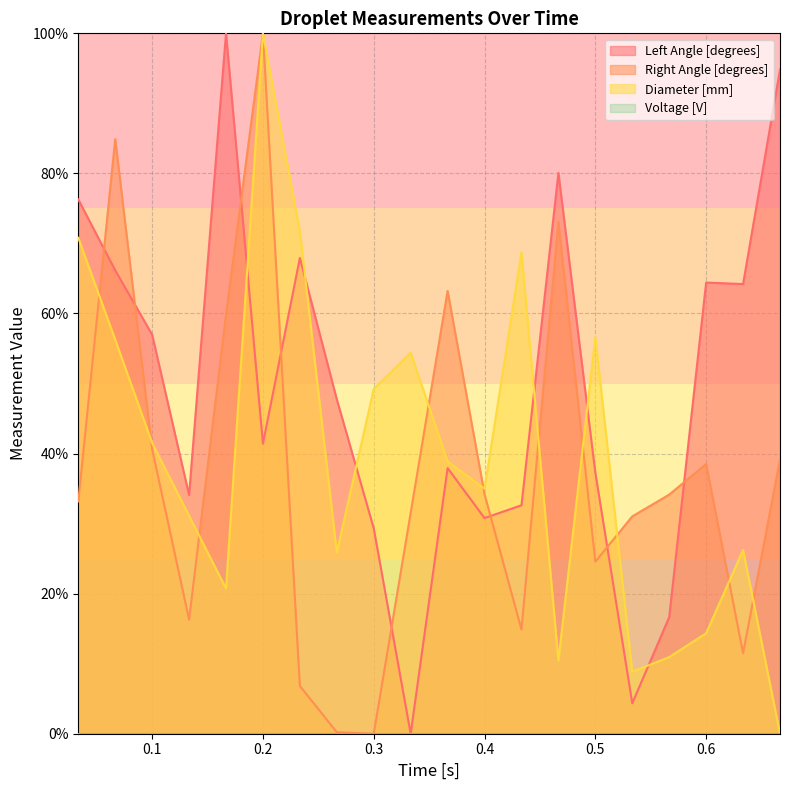

At how many categories does at least one series exceed 44?

16